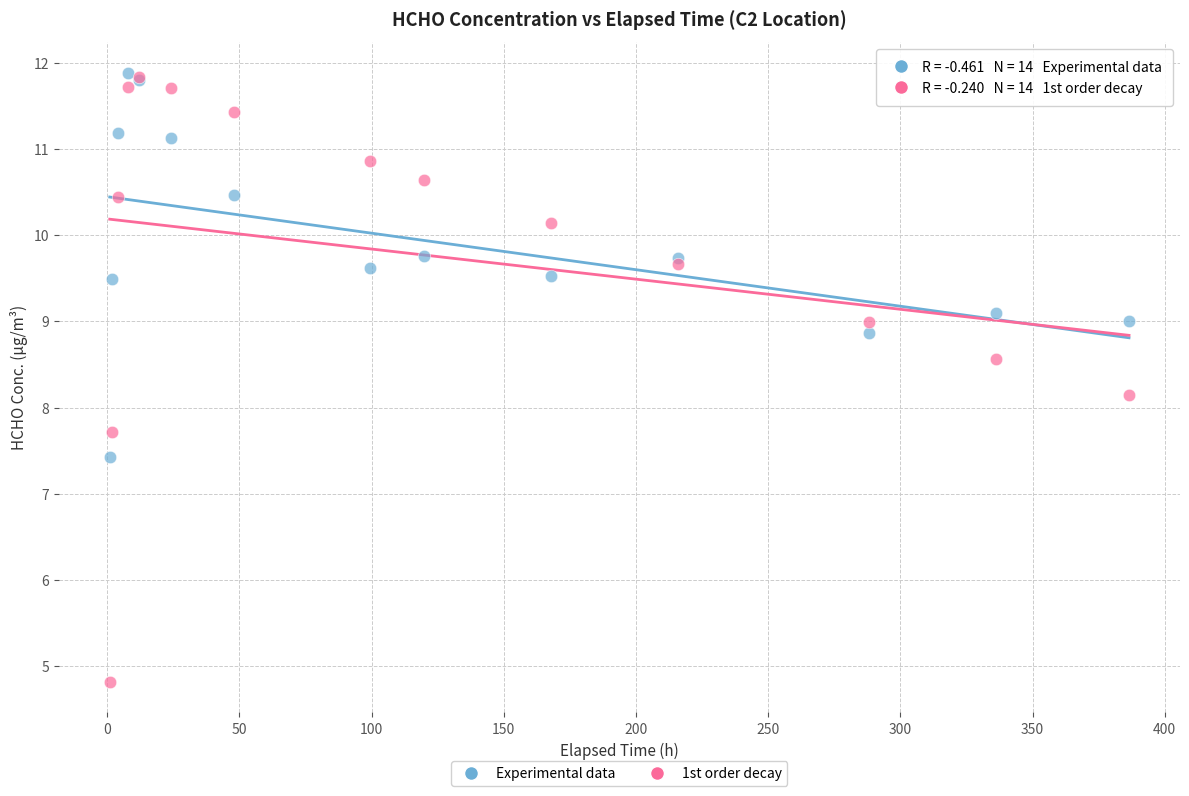

Across all series, what Y value is closest to 8?

8.1